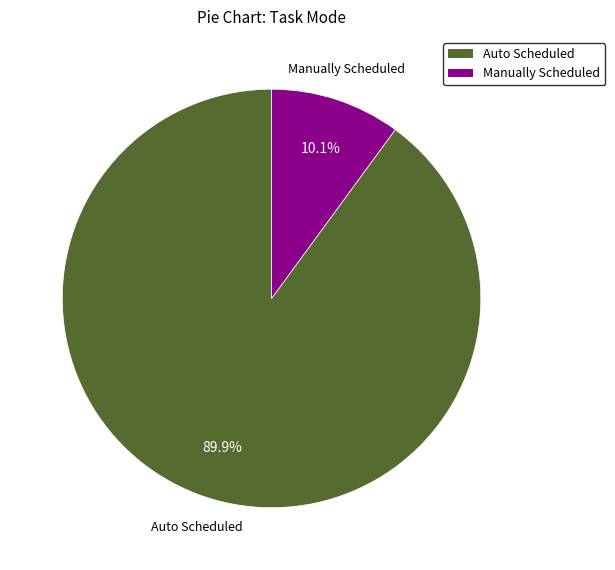

To the nearest percent, what is the average slice percentage?

50%